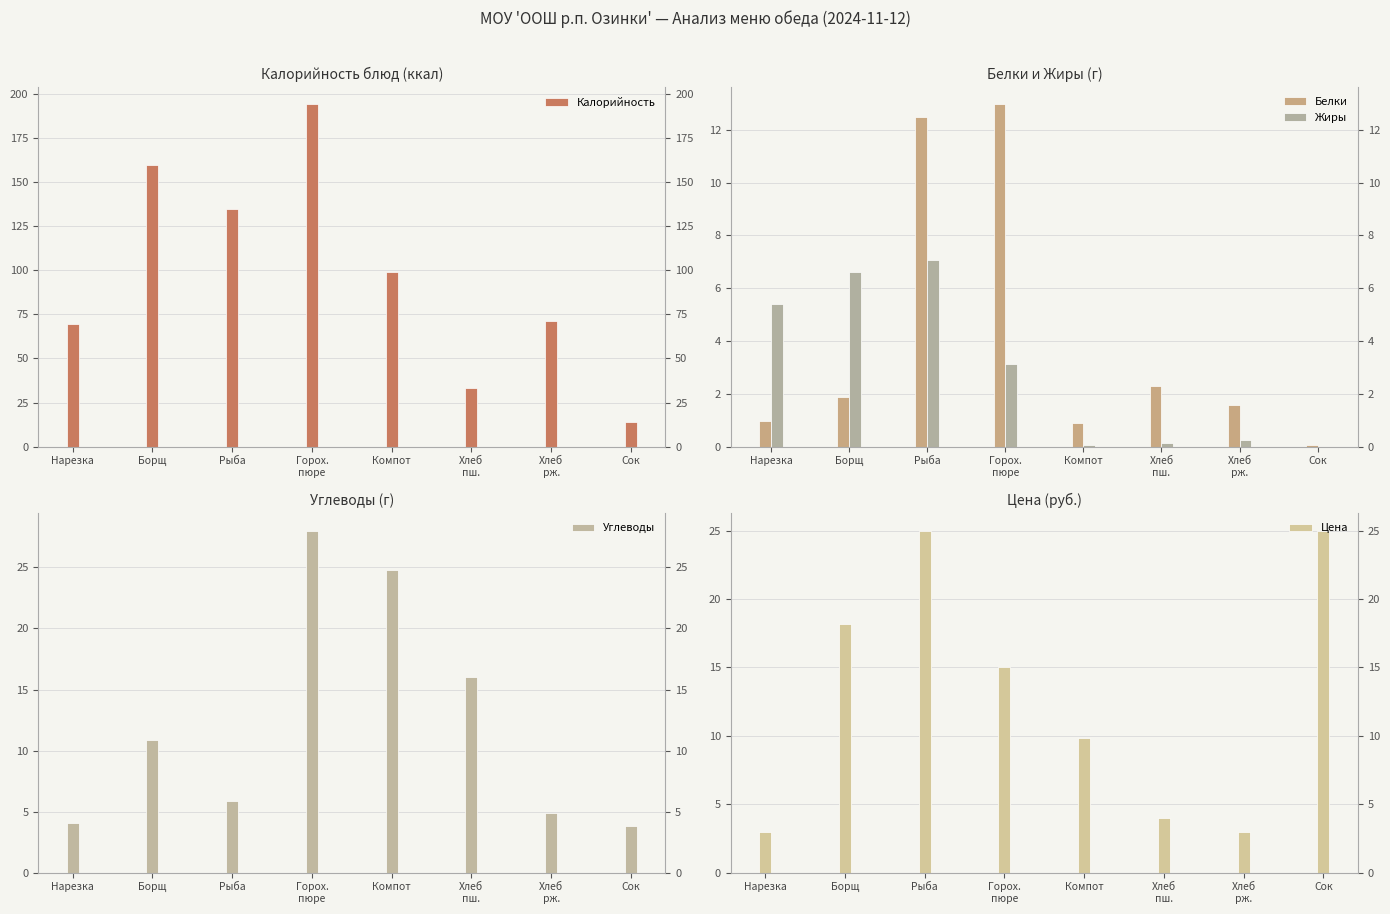

List the series in order of their peak value, lowest first.

Жиры, Белки, Цена, Углеводы, Калорийность